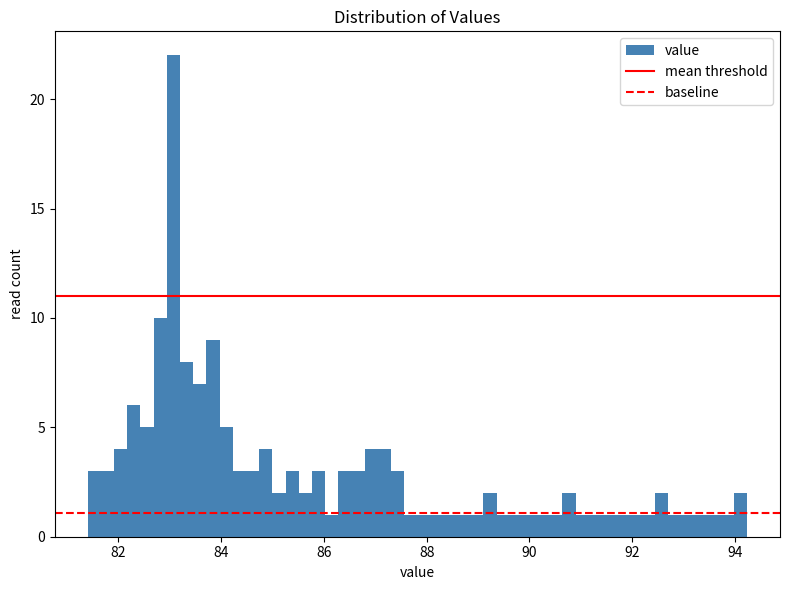

Read against the x-axis, roughly where is the centre of the tallest bar?

83.0